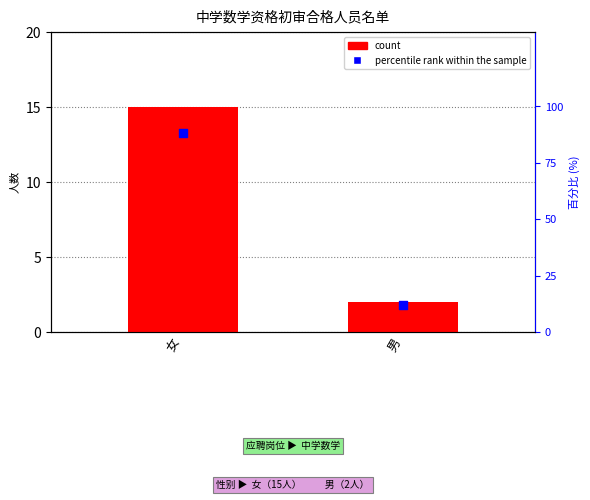

At which category is the sum across all series the highest?

女